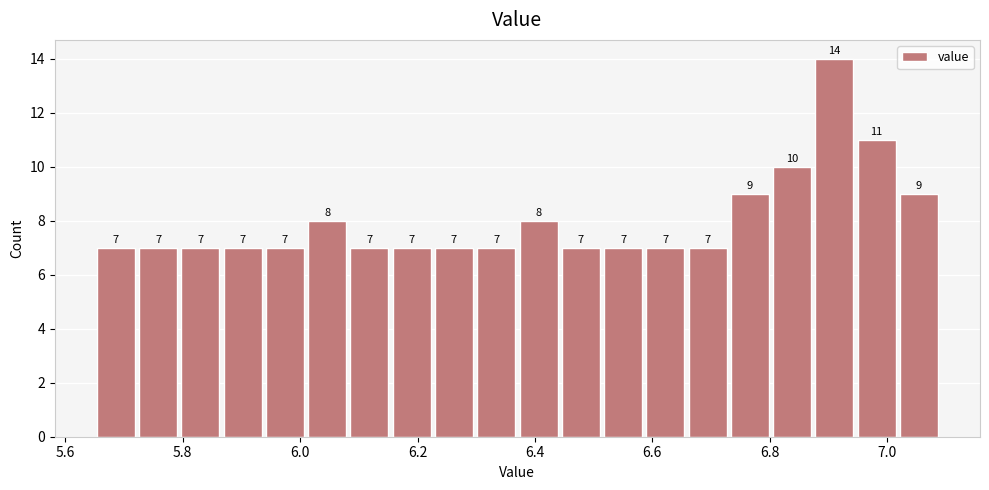

Read against the x-axis, roughly where is the centre of the tallest bar?

6.92